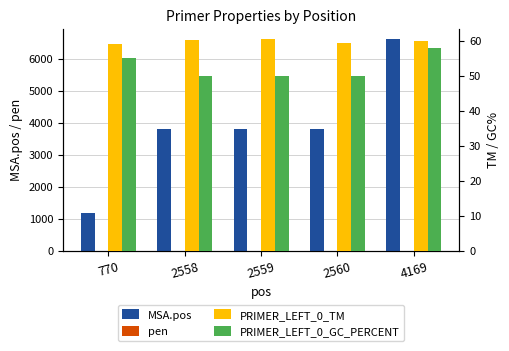

At how many categories does at least one series exceed 4825?

1